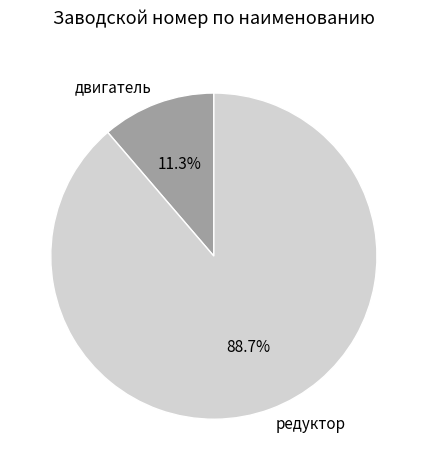

Which slice represents more than half of the pie?

редуктор